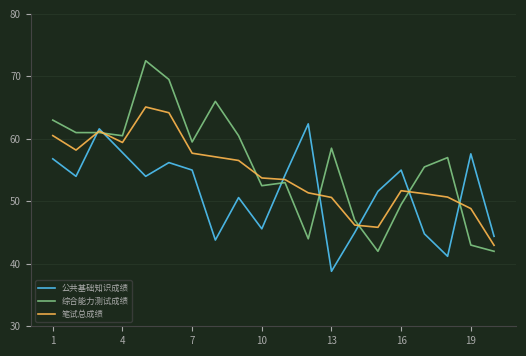

What is the greatest value displayed?

72.5